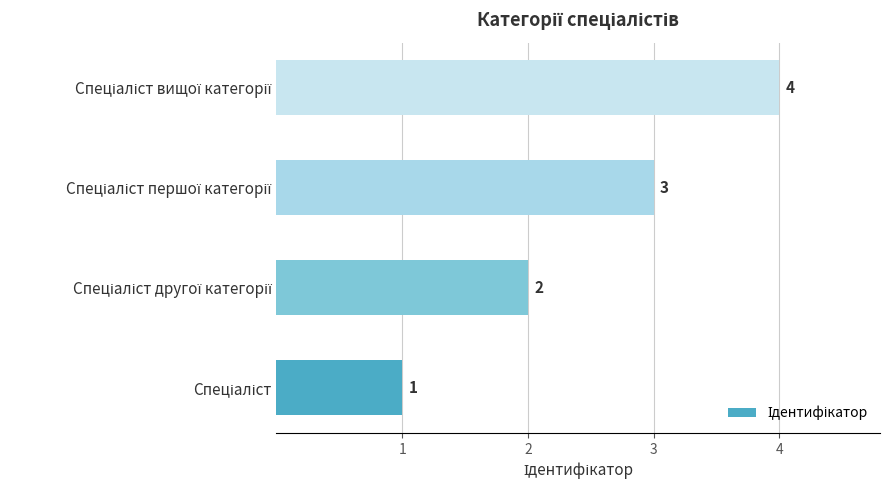

What is the greatest value displayed?

4